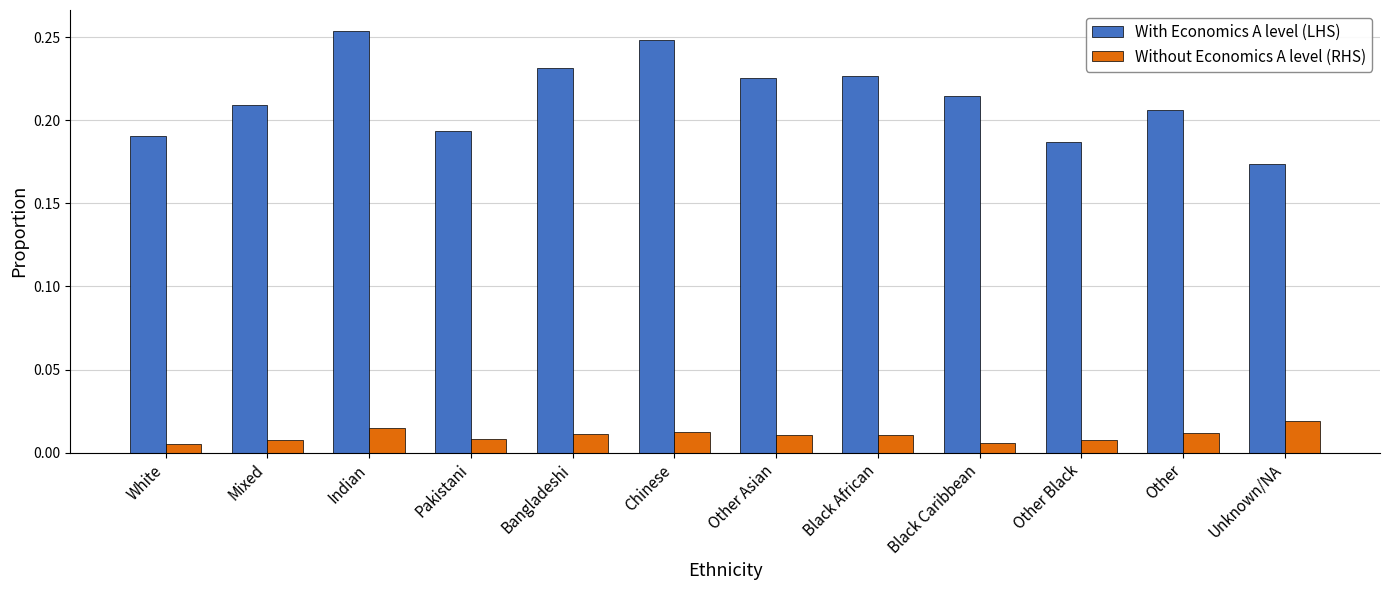

What are all the series names shown in the legend?

With Economics A level (LHS), Without Economics A level (RHS)